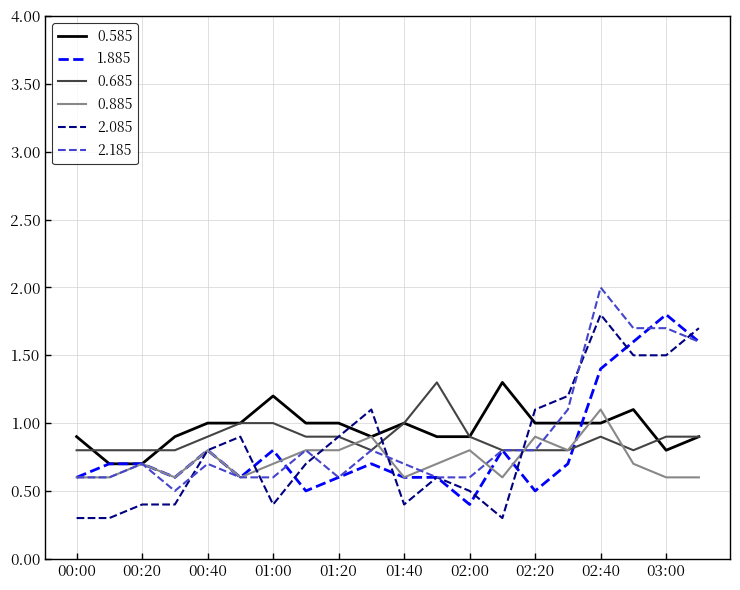

What is the maximum value for 0.685?

1.3